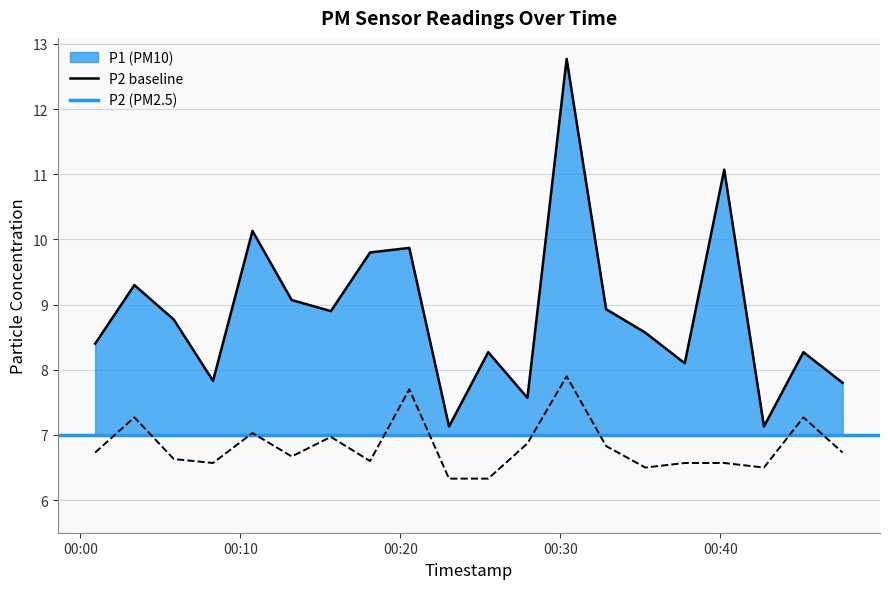

How many values in the P1 series exceed 8?

15